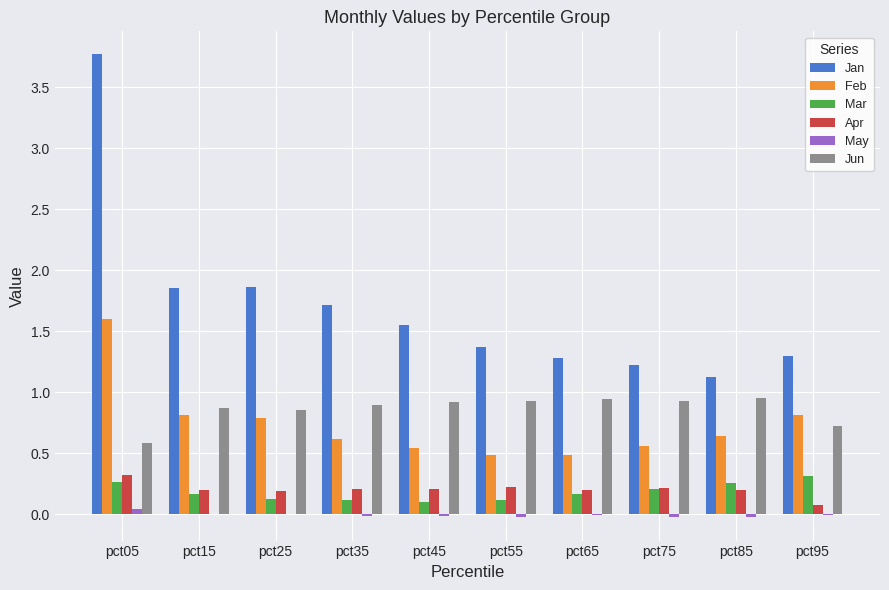

Which series has the largest total across all categories?

Jan